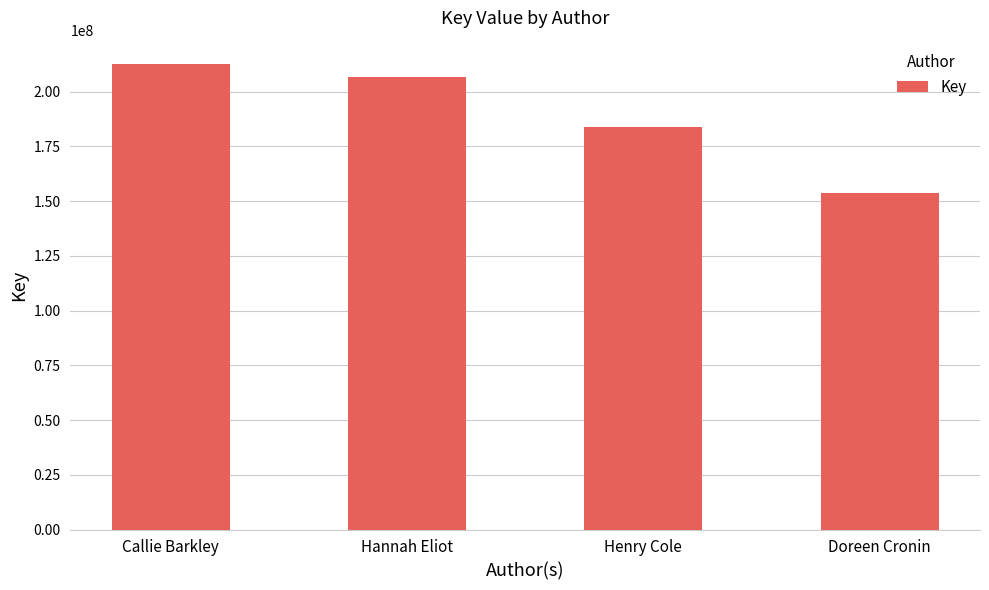

Where is the data nearest to the value 183161484?

Henry Cole